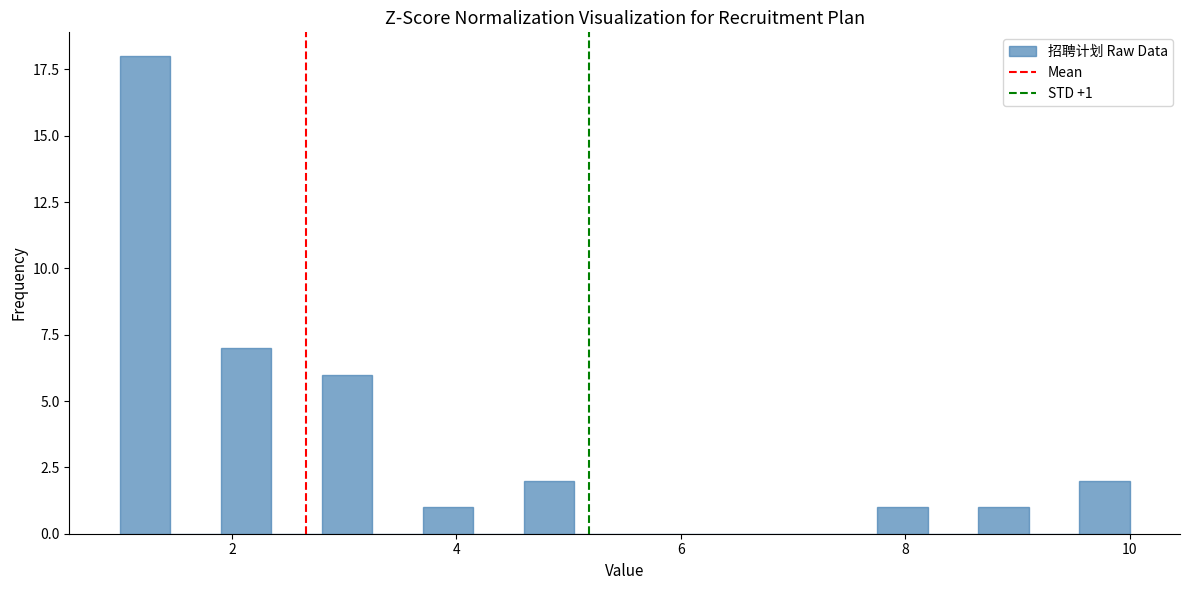

Around what value on the x-axis is the tallest bar? Give the approximate position of its centre, as read against the axis.

1.2